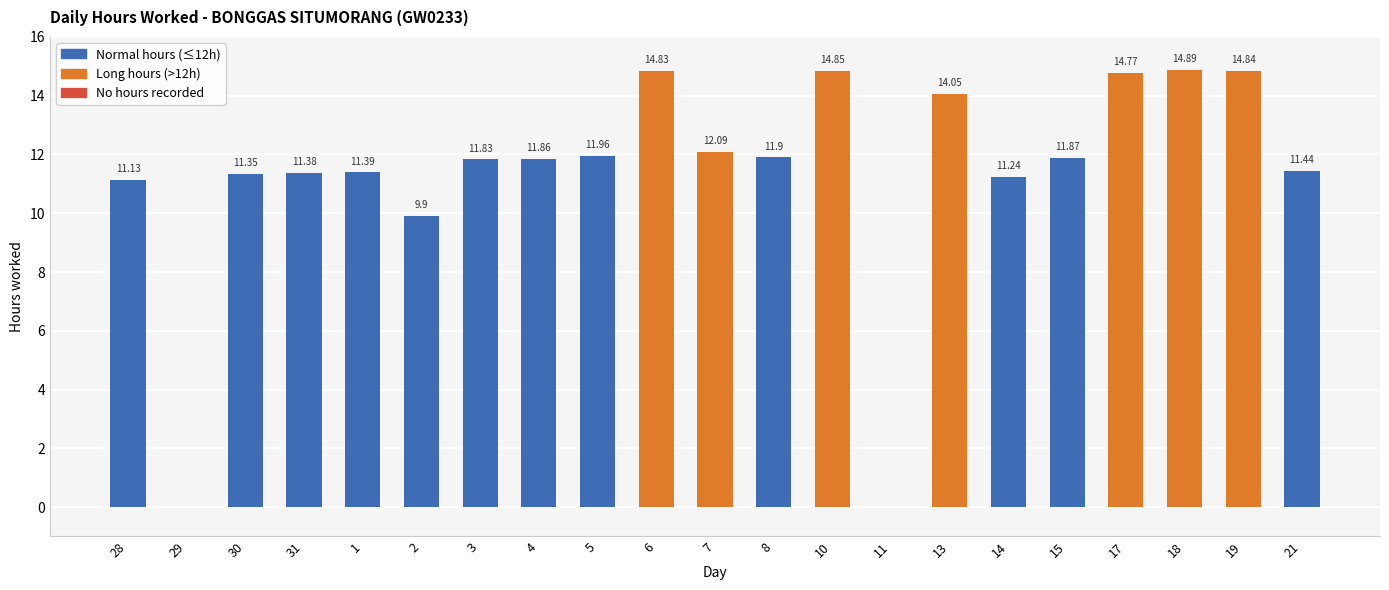

Approximately how many times larger is the value at 13 compared to 8?

1.2